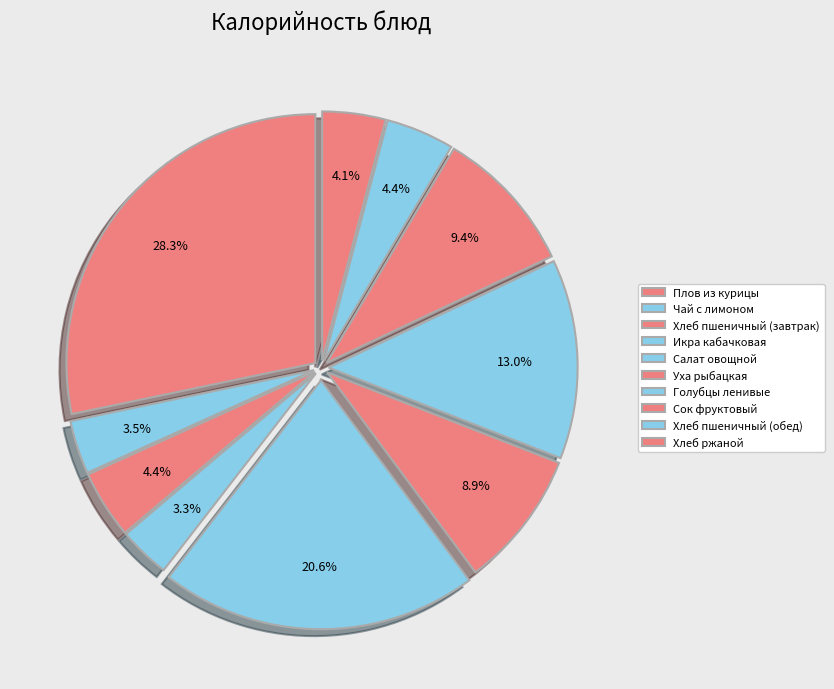

How many segments does this pie chart have?

10